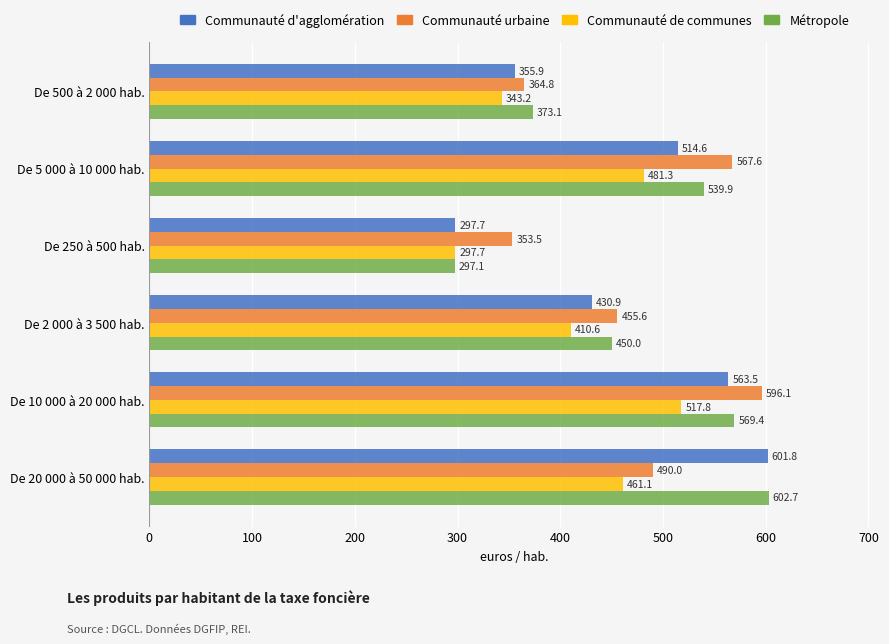

List the series in order of their peak value, highest first.

Métropole, Communauté d'agglomération, Communauté urbaine, Communauté de communes